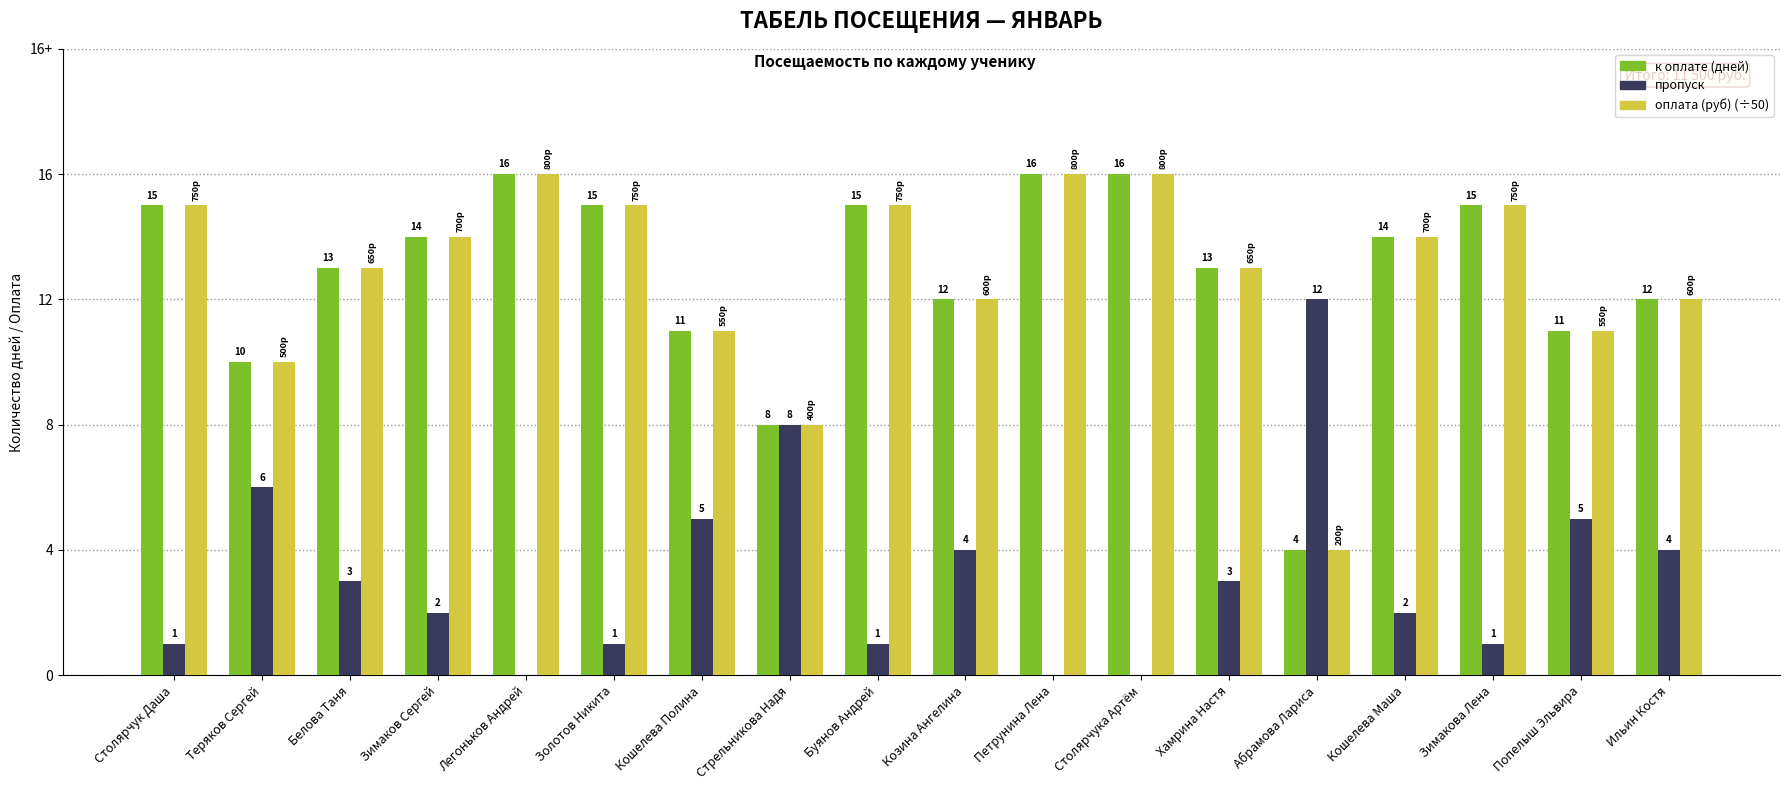

The оплата (руб) series shows 4 at Стрельникова Надя. True or false?

False